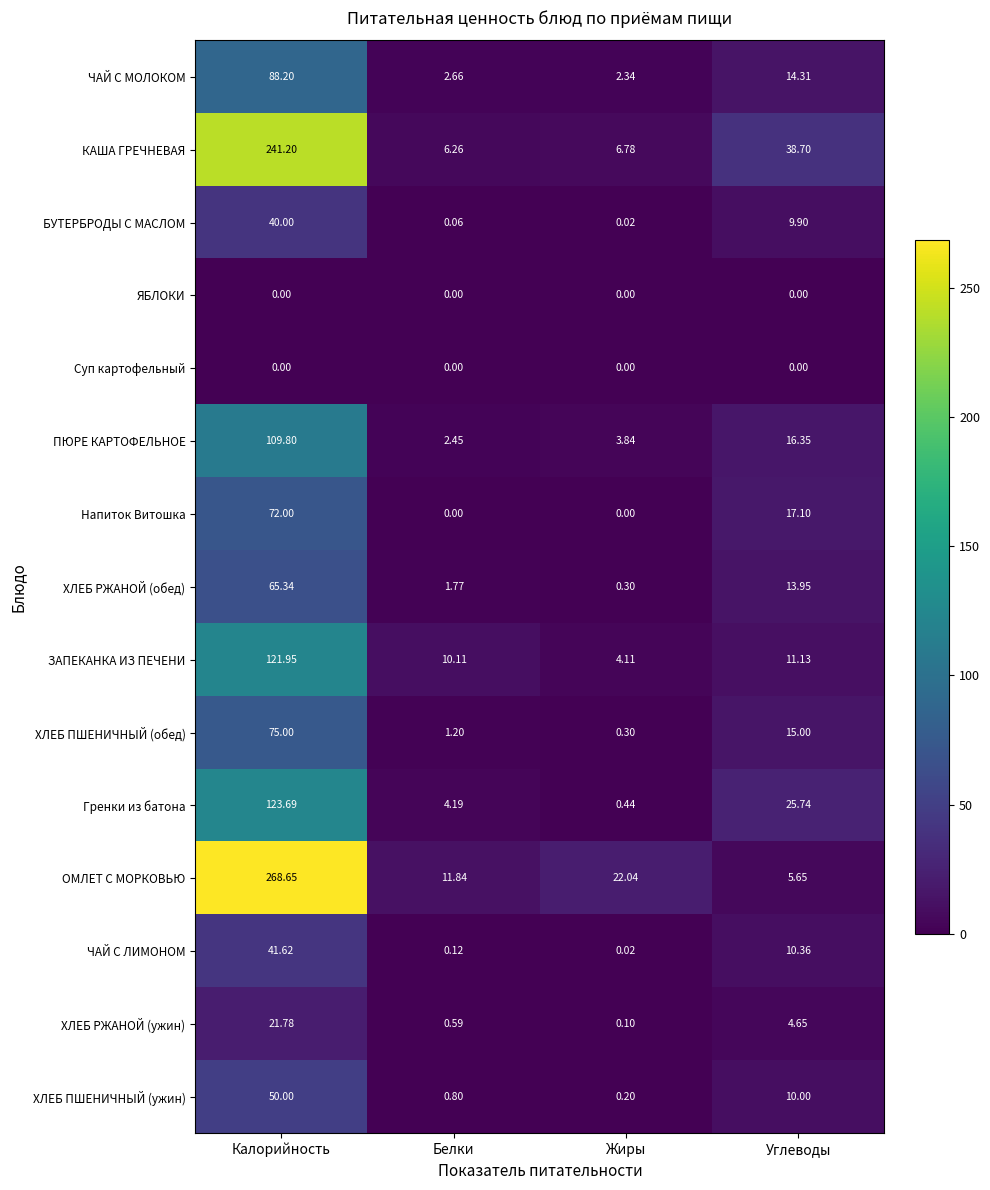

List the labels in order of ЧАЙ С ЛИМОНОМ value, smallest first.

Жиры, Белки, Углеводы, Калорийность